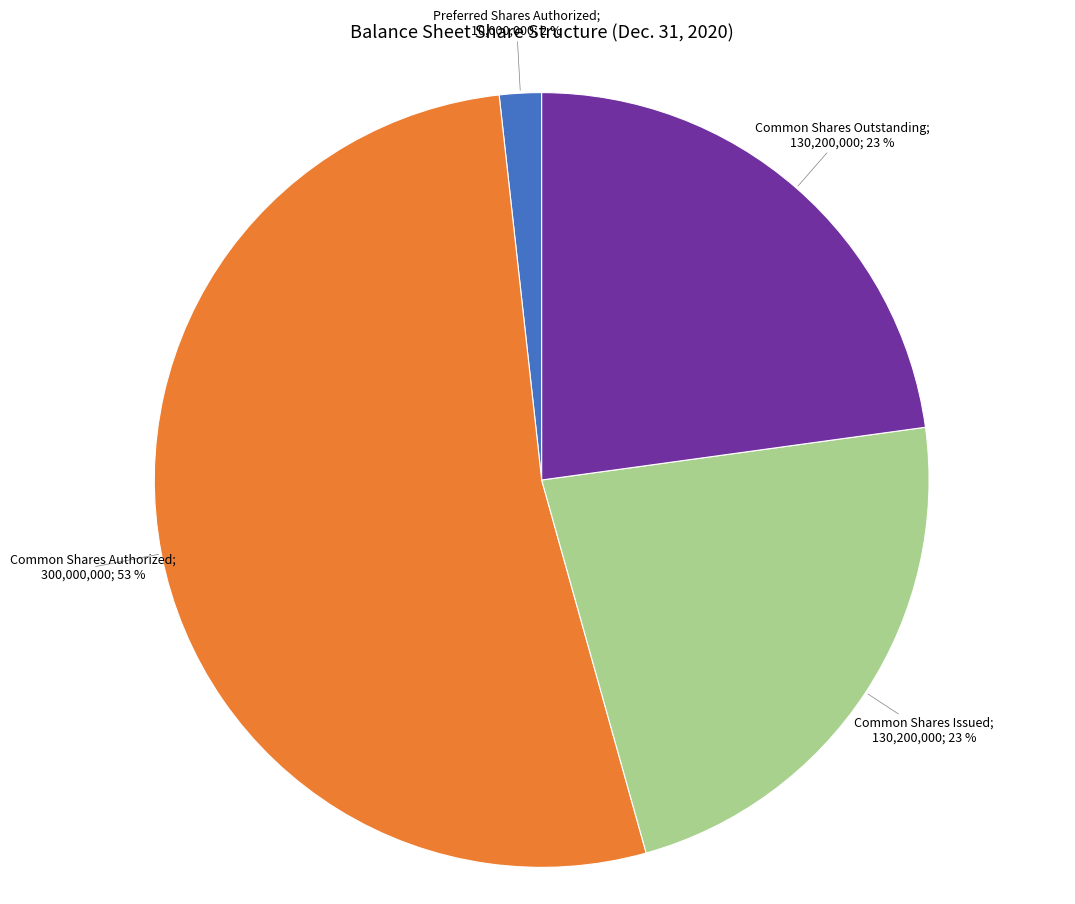

Does any single category account for the majority?

Yes